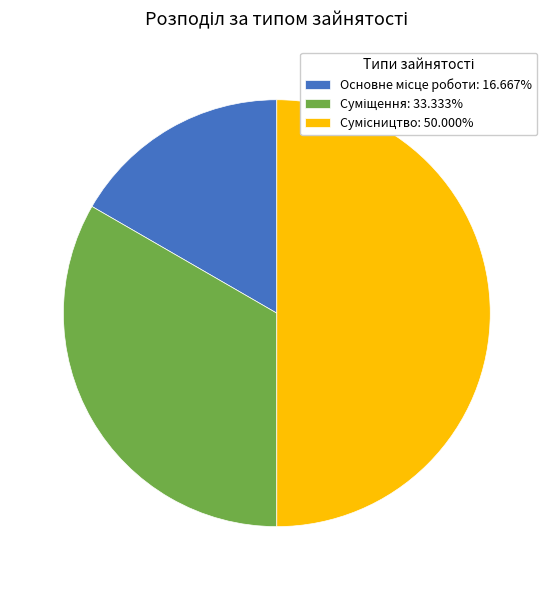

What percentage is the Суміщення slice, to the nearest percent?

33%